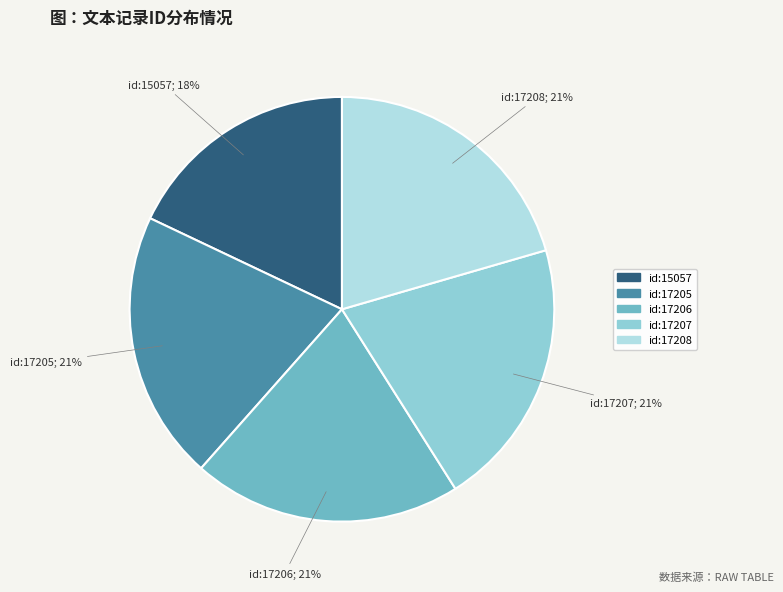

Is there any slice that represents more than half of the pie?

No